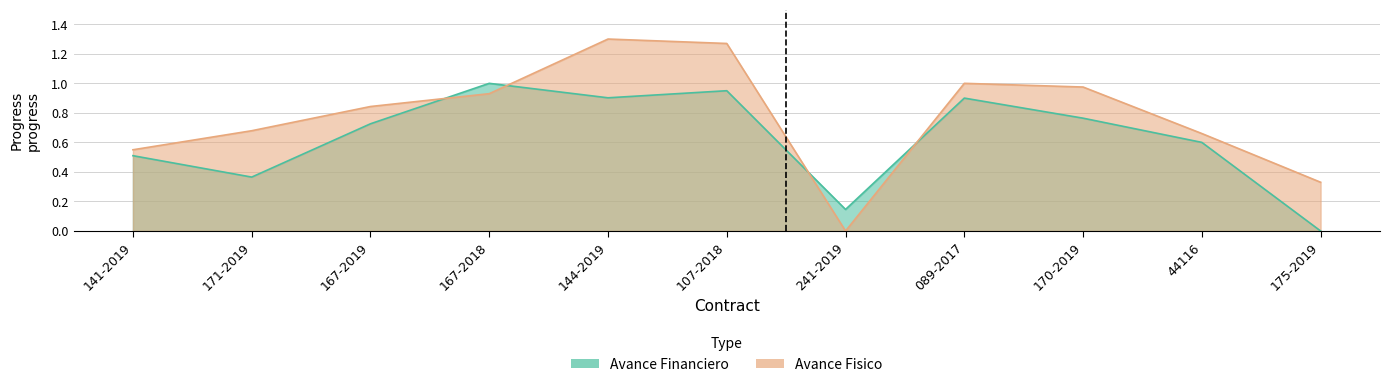

Which series has the largest total across all categories?

Avance Fisico